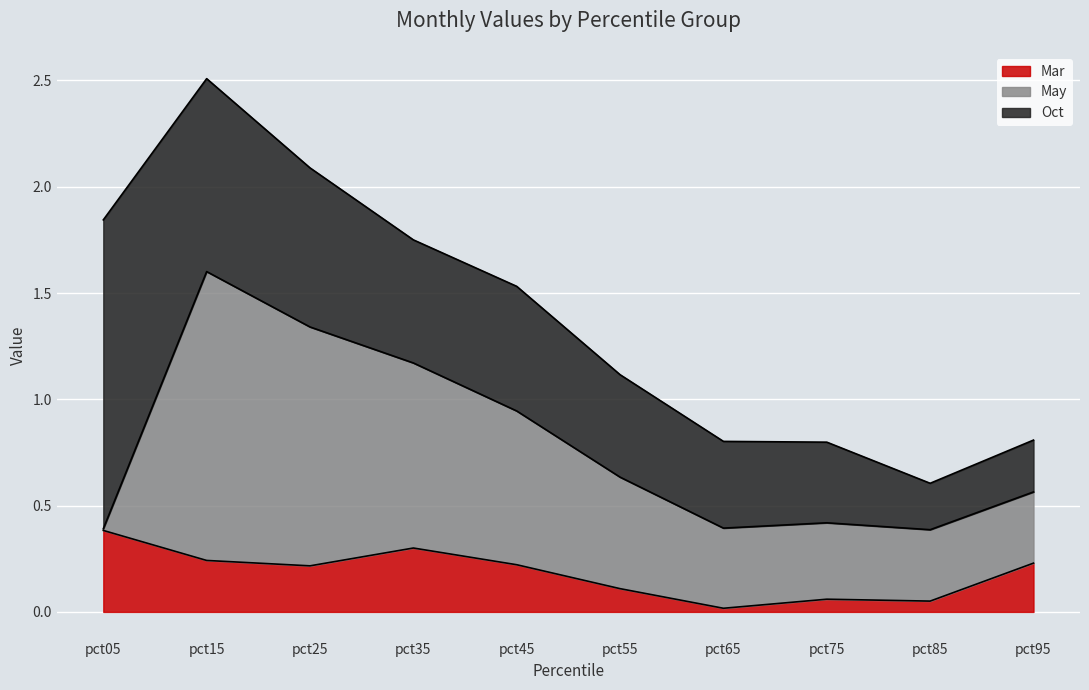

Rank the series by their maximum value, from lowest to highest.

Mar, May, Oct